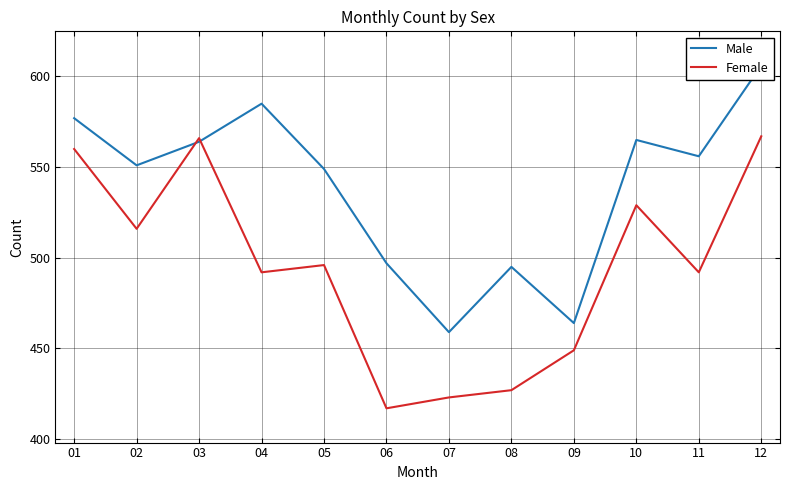

True or false: Male has more than 2 interior local peaks.

True